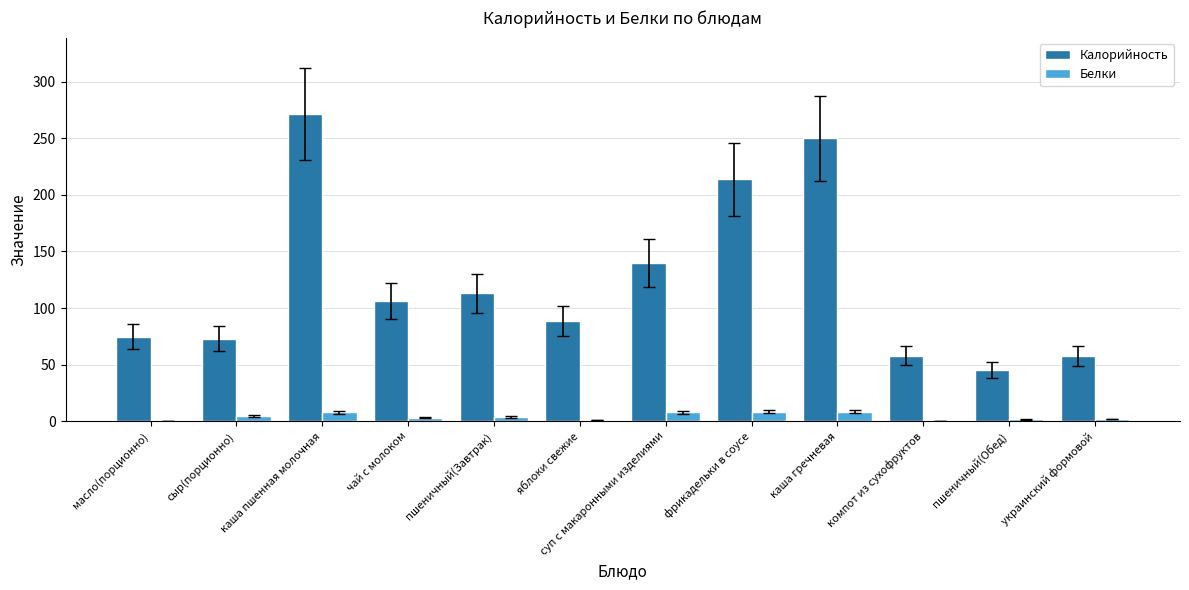

How many distinct data groups are displayed?

2